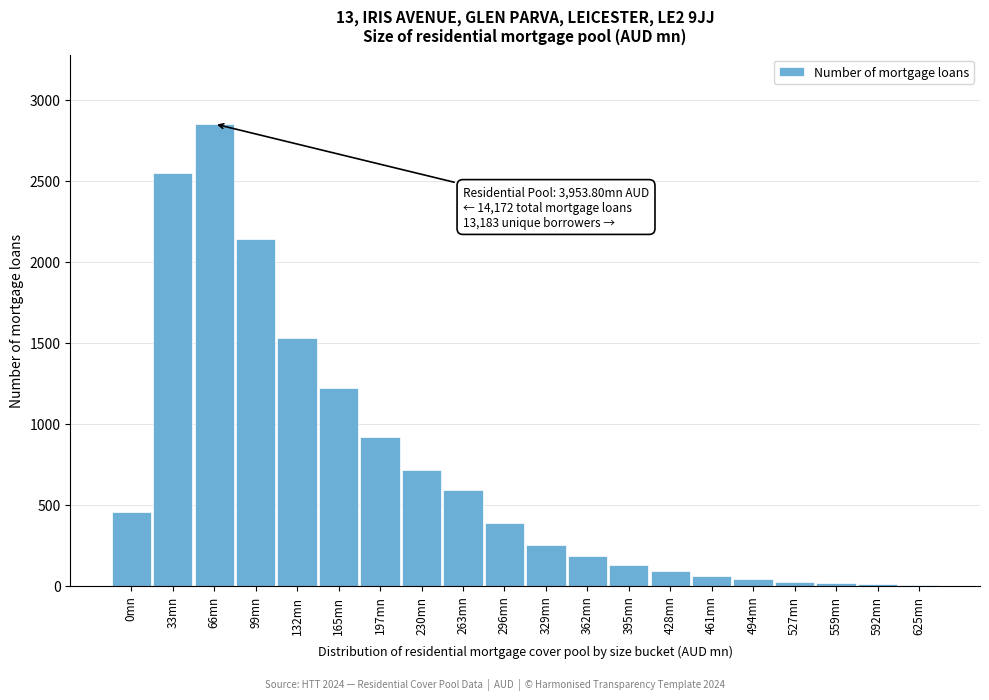

What is the ratio of the value at 263mn to the value at 296mn?

1.5